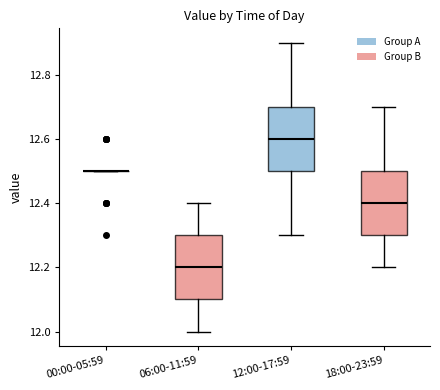

Where is the lower edge of the box for 06:00-11:59 on the y-axis? The values are not printed on the chart, so give them approximately, as read against the axis.

12.1